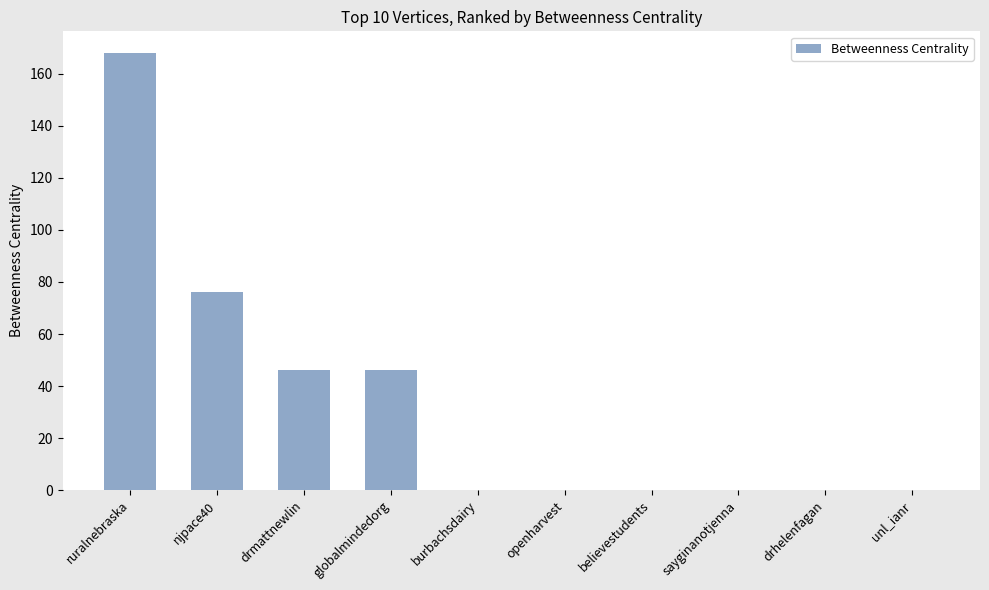

Does the chart contain stacked bars?

No